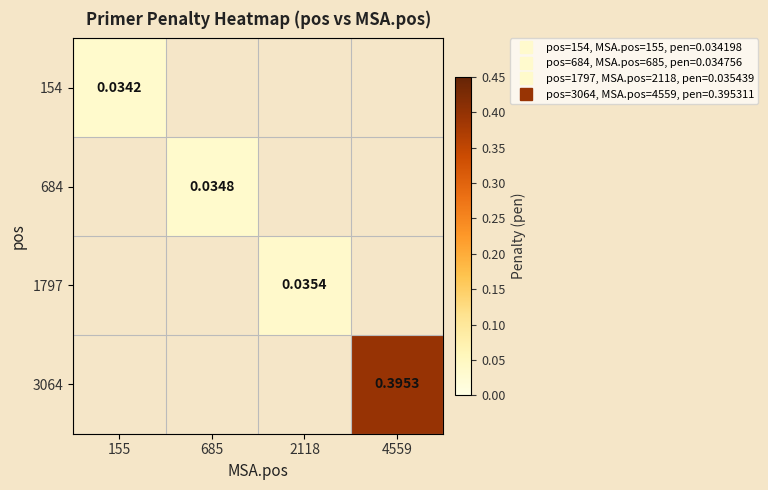

Rank the series by their maximum value, from lowest to highest.

154, 684, 1797, 3064